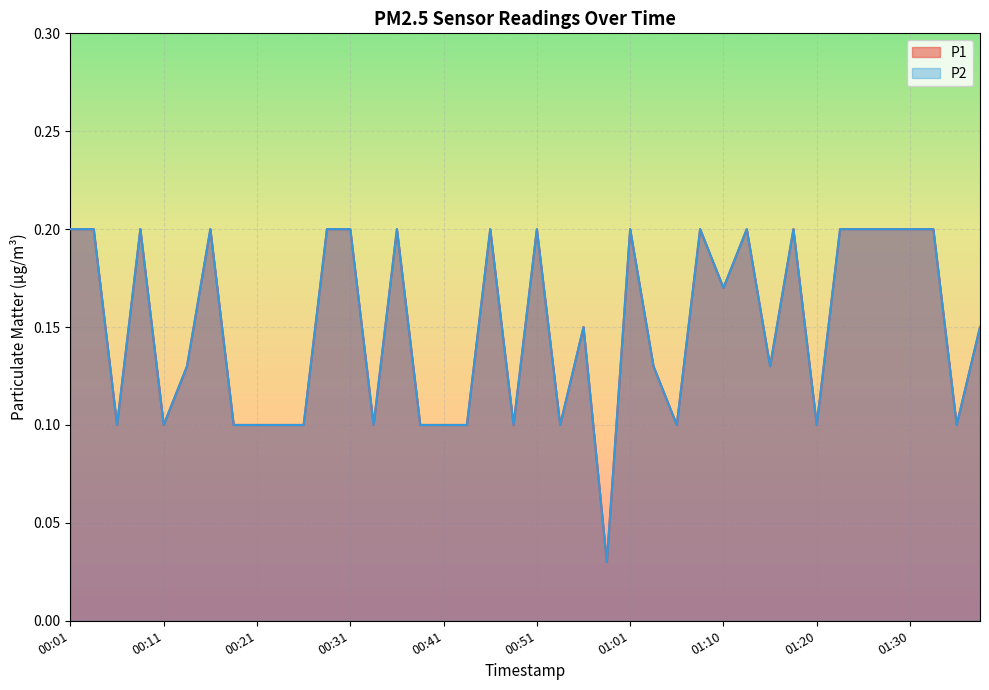

What is the average value of the P1 series?

0.1